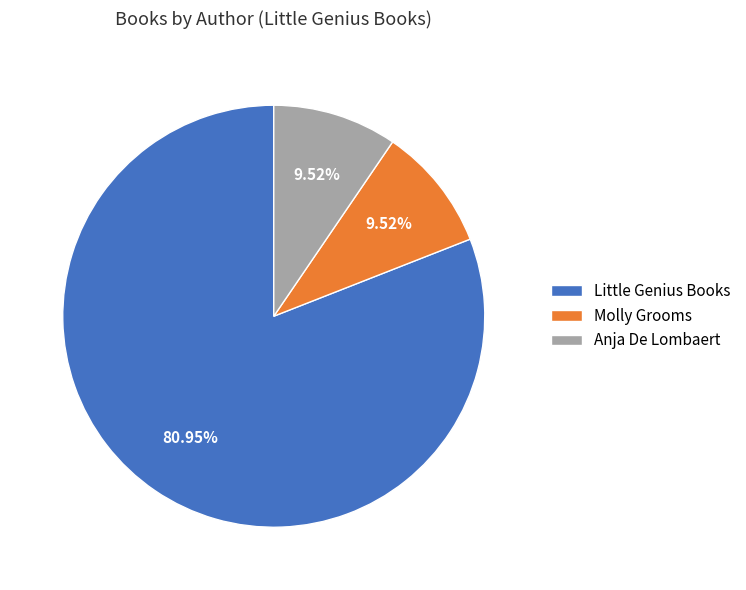

Which category has the biggest portion of the pie?

Little Genius Books